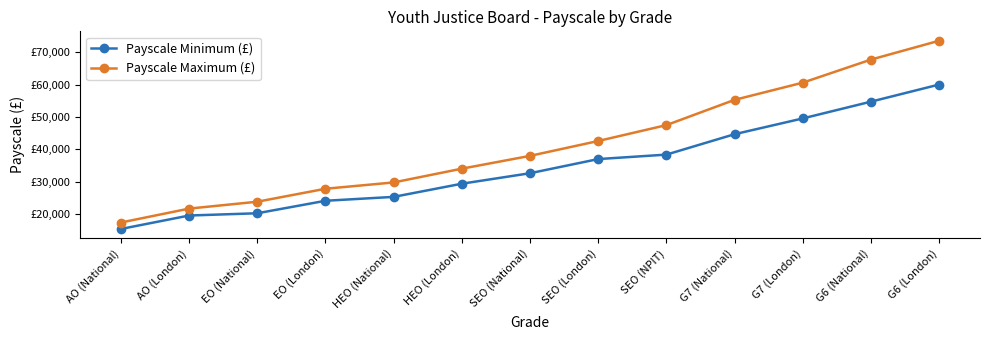

Does the chart have visible grid lines?

No